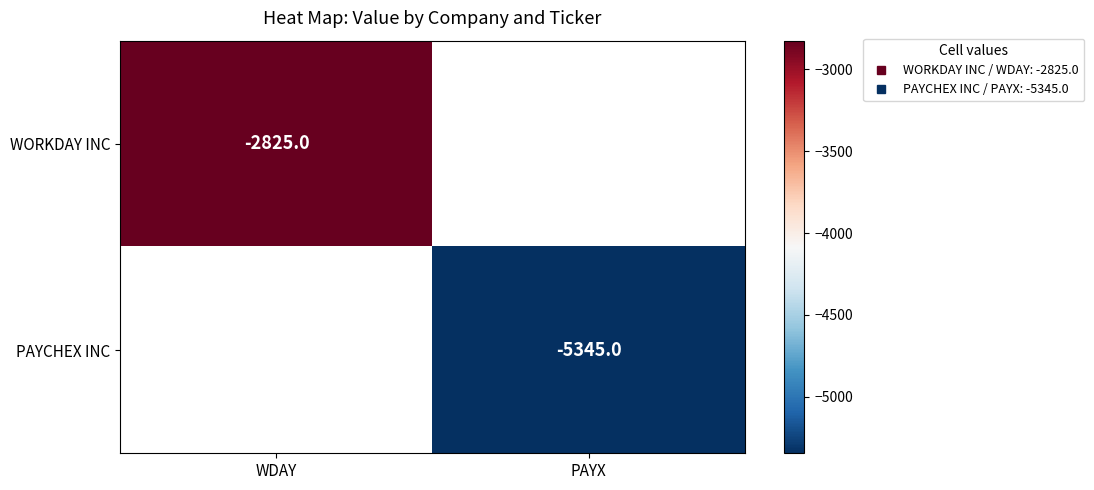

How many data points does each series have?

2